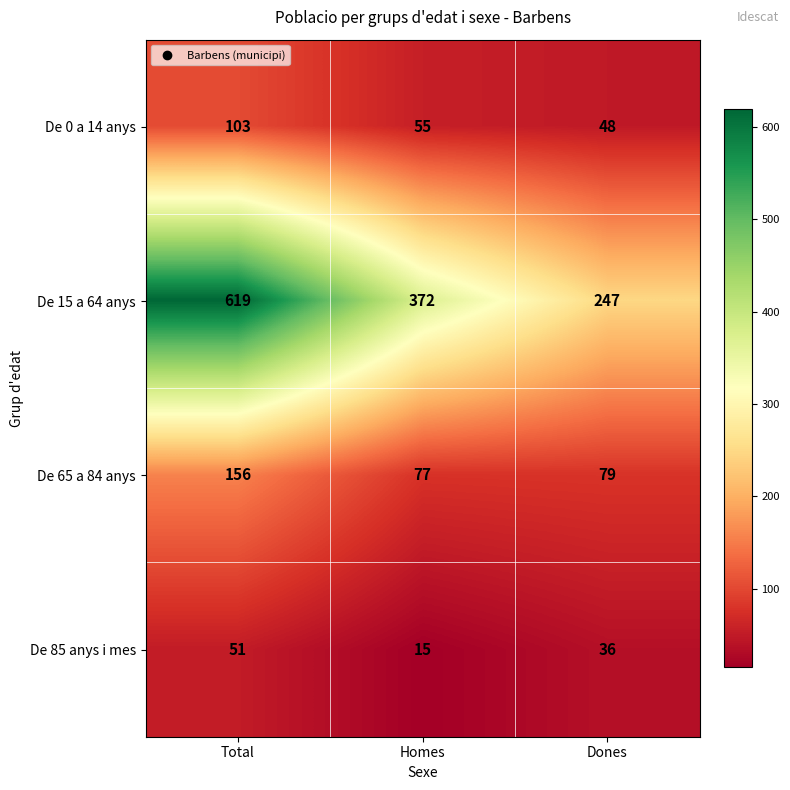

At Total, list the series in order from smallest to largest.

De 85 anys i mes, De 0 a 14 anys, De 65 a 84 anys, De 15 a 64 anys